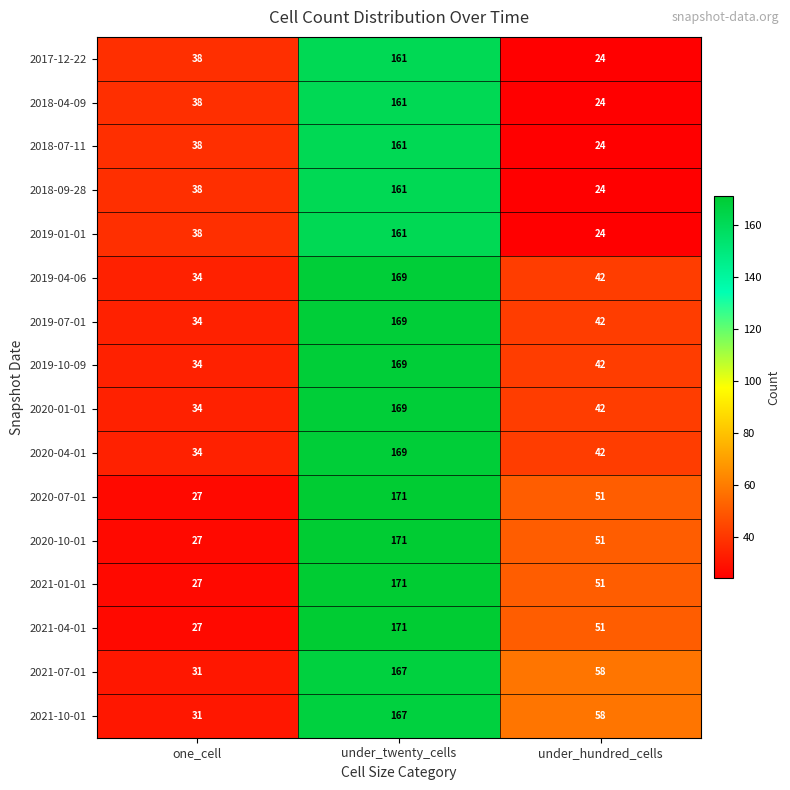

Which label corresponds to the largest value in the chart?

under_twenty_cells